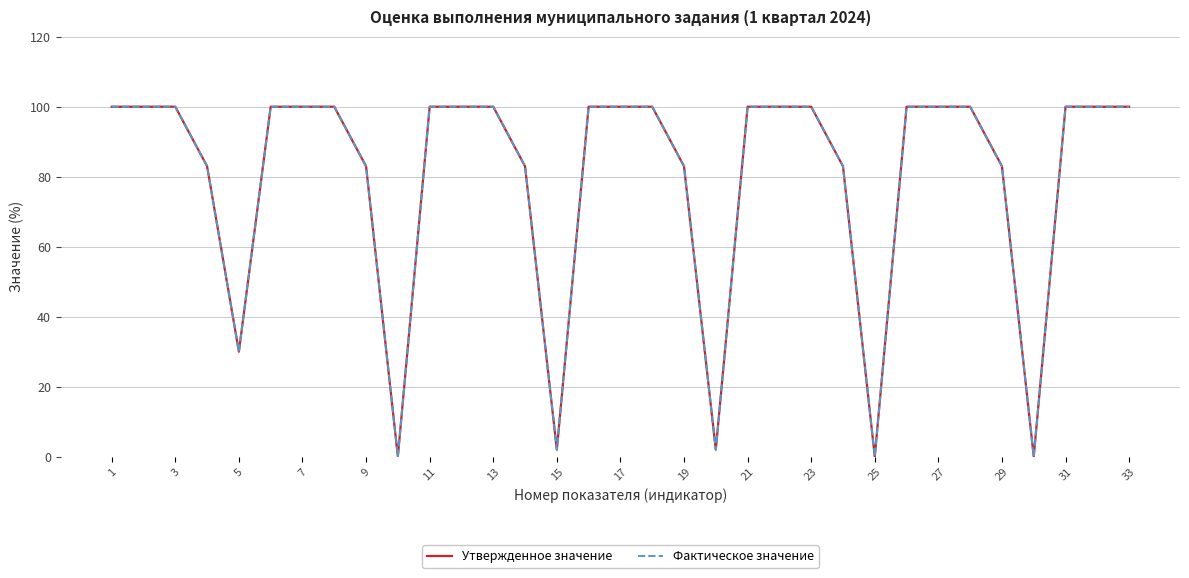

True or false: Фактическое значение and Утвержденное значение cross at least once.

False